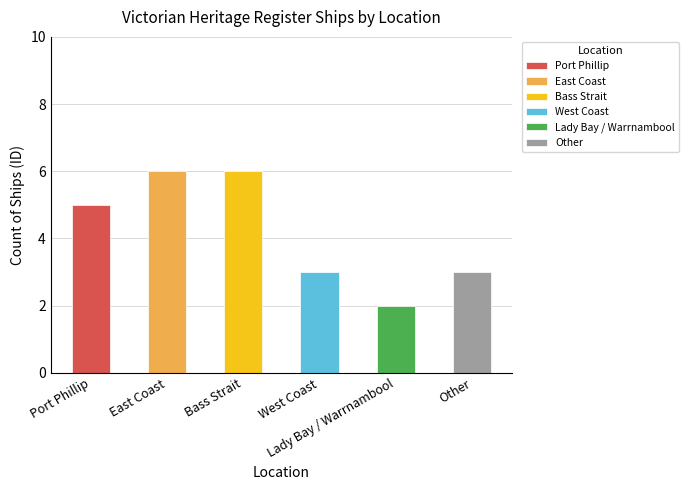

What is the label of the 4th bar from the left?

West Coast